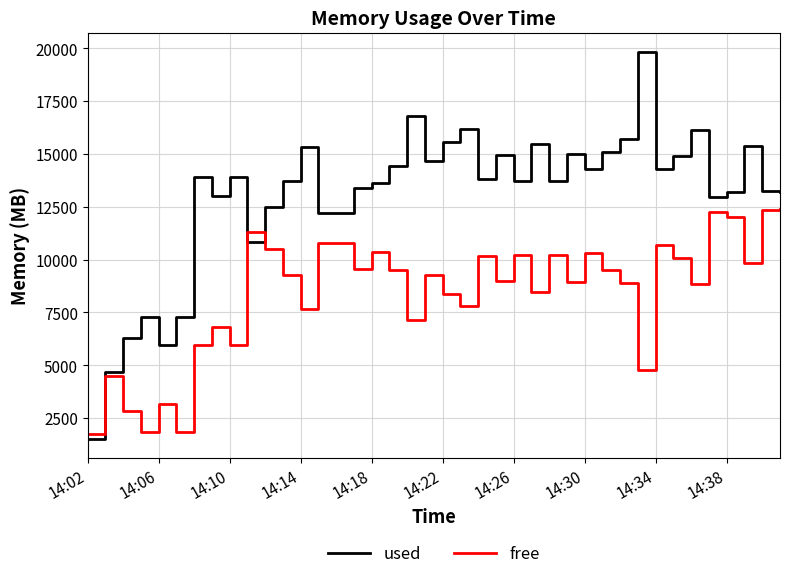

List the series in order of their overall mean, highest first.

used, free